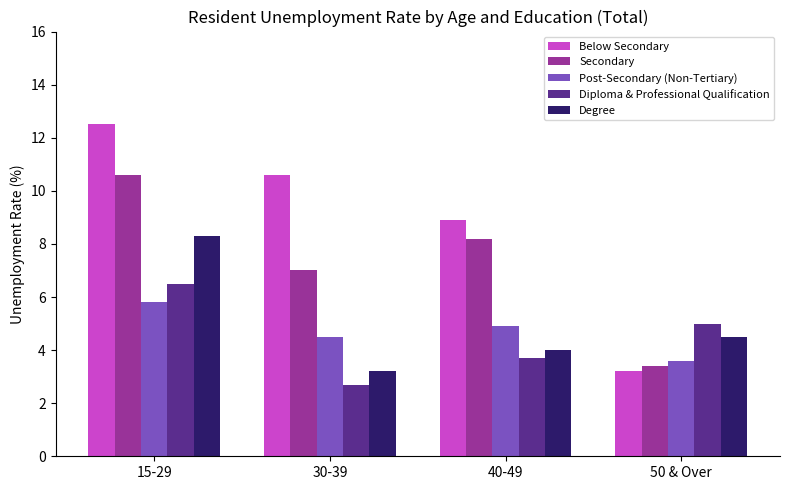

Is it true that Below Secondary equals 3.2 at 50 & Over?

True